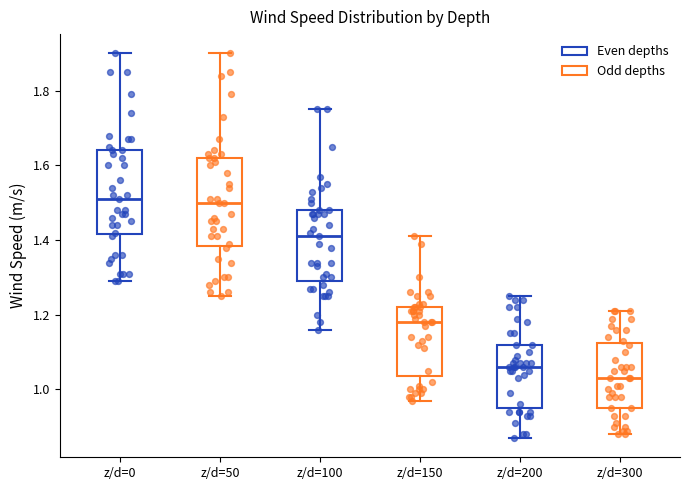

Reading left to right, read every box against the y-axis: the position of its median line, the range the box covers, and the ends of its whiskers. The values are not printed on the chart, so give them approximately, as read against the axis.

z/d=0: median 1.52, box 1.42 to 1.64, whiskers 1.30 to 1.90
z/d=50: median 1.50, box 1.38 to 1.62, whiskers 1.26 to 1.90
z/d=100: median 1.42, box 1.30 to 1.48, whiskers 1.16 to 1.76
z/d=150: median 1.18, box 1.04 to 1.22, whiskers 0.98 to 1.42
z/d=200: median 1.06, box 0.96 to 1.12, whiskers 0.88 to 1.26
z/d=300: median 1.04, box 0.96 to 1.12, whiskers 0.88 to 1.22